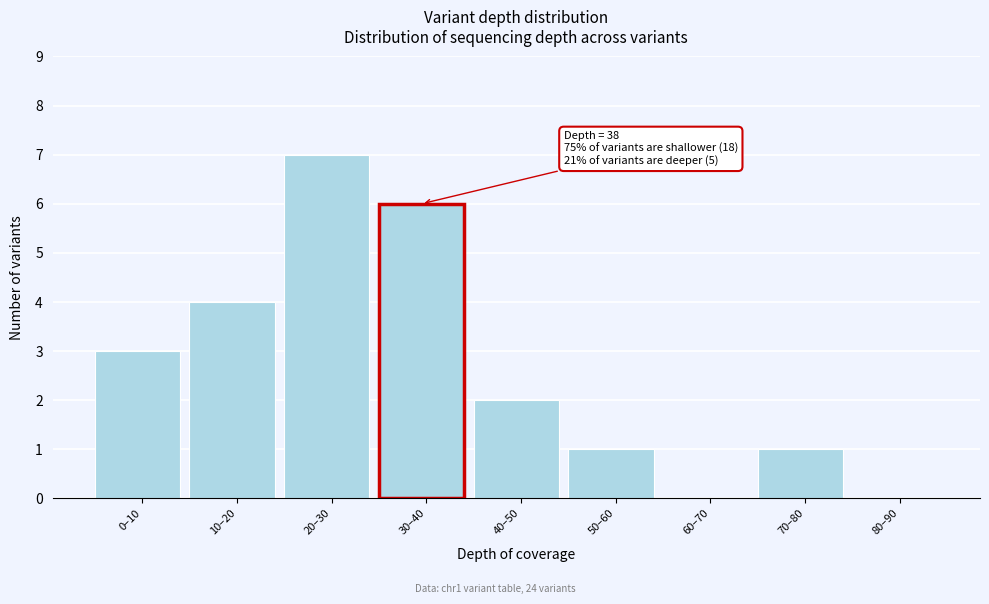

Reading left to right, list all the values displayed in this chart.

0–10=3	10–20=4	20–30=7	30–40=6	40–50=2	50–60=1	60–70=0	70–80=1	80–90=0